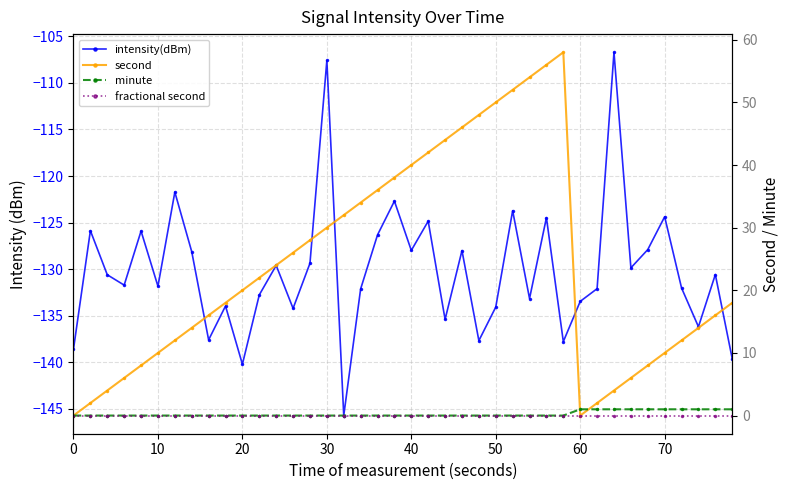

Reading right to left, transcribe all the data shown in this chart.

intensity(dBm): -139.6	-130.6	-136.2	-132.0	-124.4	-127.9	-129.9	-106.7	-132.1	-133.5	-137.8	-124.5	-133.2	-123.7	-134.1	-137.7	-128.0	-135.4	-124.8	-128.0	-122.7	-126.3	-132.1	-145.7	-107.6	-129.4	-134.2	-129.6	-132.8	-140.2	-134.0	-137.6	-128.1	-121.7	-131.8	-125.9	-131.7	-130.6	-125.9	-138.6
second: 18.0	16.0	14.0	12.0	10.0	8.0	6.0	4.0	2.0	0.0	58.0	56.0	54.0	52.0	50.0	48.0	46.0	44.0	42.0	40.0	38.0	36.0	34.0	32.0	30.0	28.0	26.0	24.0	22.0	20.0	18.0	16.0	14.0	12.0	10.0	8.0	6.0	4.0	2.0	0.0
minute: 1.0	1.0	1.0	1.0	1.0	1.0	1.0	1.0	1.0	1.0	0.0	0.0	0.0	0.0	0.0	0.0	0.0	0.0	0.0	0.0	0.0	0.0	0.0	0.0	0.0	0.0	0.0	0.0	0.0	0.0	0.0	0.0	0.0	0.0	0.0	0.0	0.0	0.0	0.0	0.0
fractional second: 0.0	0.0	0.0	0.0	0.0	0.0	0.0	0.0	0.0	0.0	0.0	0.0	0.0	0.0	0.0	0.0	0.0	0.0	0.0	0.0	0.0	0.0	0.0	0.0	0.0	0.0	0.0	0.0	0.0	0.0	0.0	0.0	0.0	0.0	0.0	0.0	0.0	0.0	0.0	0.0